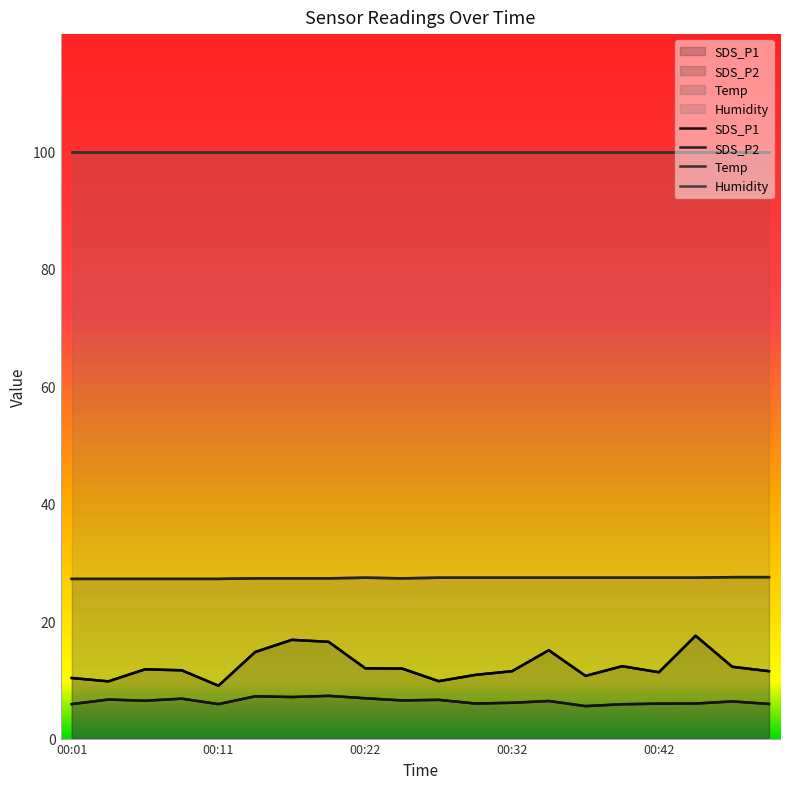

Does the chart display data point markers on the line(s)?

No